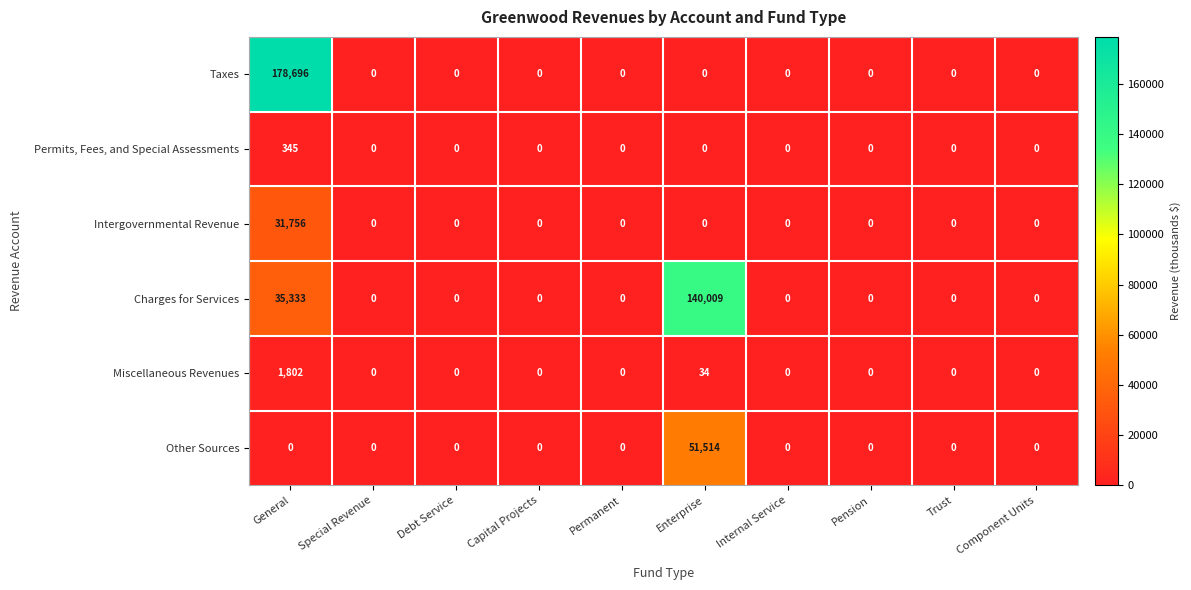

What is the difference between the highest and lowest values at General?

178696